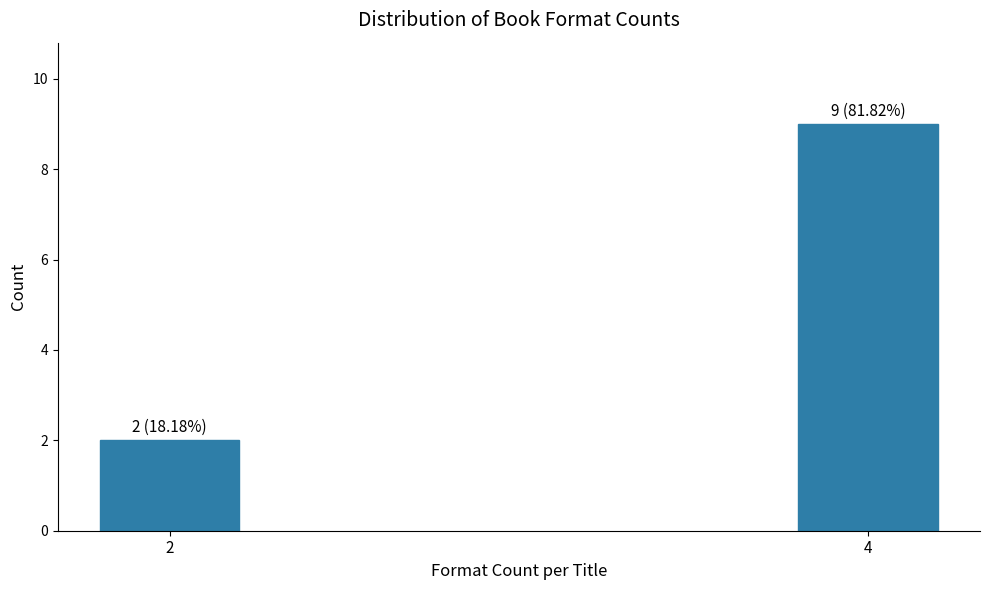

Reading left to right, transcribe all the data shown in this chart.

2	9